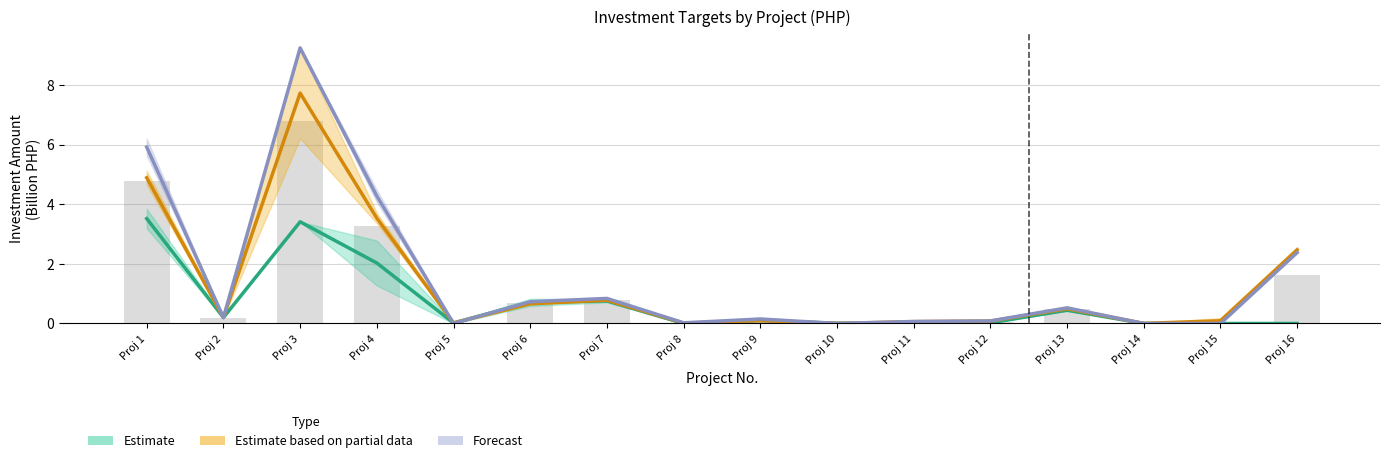

Reading left to right, transcribe all the data shown in this chart.

2023: 3.5	0.2	3.4	2.0	0.0	0.7	0.8	0.0	0.1	0.0	0.0	0.0	0.4	0.0	0.0	0.0
2025: 4.9	0.2	7.7	3.5	0.0	0.7	0.8	0.0	0.1	0.0	0.1	0.1	0.5	0.0	0.1	2.5
2026: 5.9	0.2	9.2	4.3	0.0	0.7	0.8	0.0	0.1	0.0	0.1	0.1	0.5	0.0	0.0	2.4
2027: 4.8	0.2	6.8	3.3	0.0	0.7	0.8	0.0	0.1	0.0	0.0	0.1	0.5	0.0	0.0	1.6